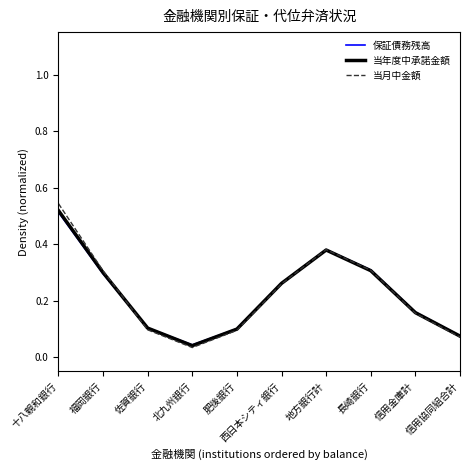

Which label corresponds to the smallest value in the chart?

北九州銀行